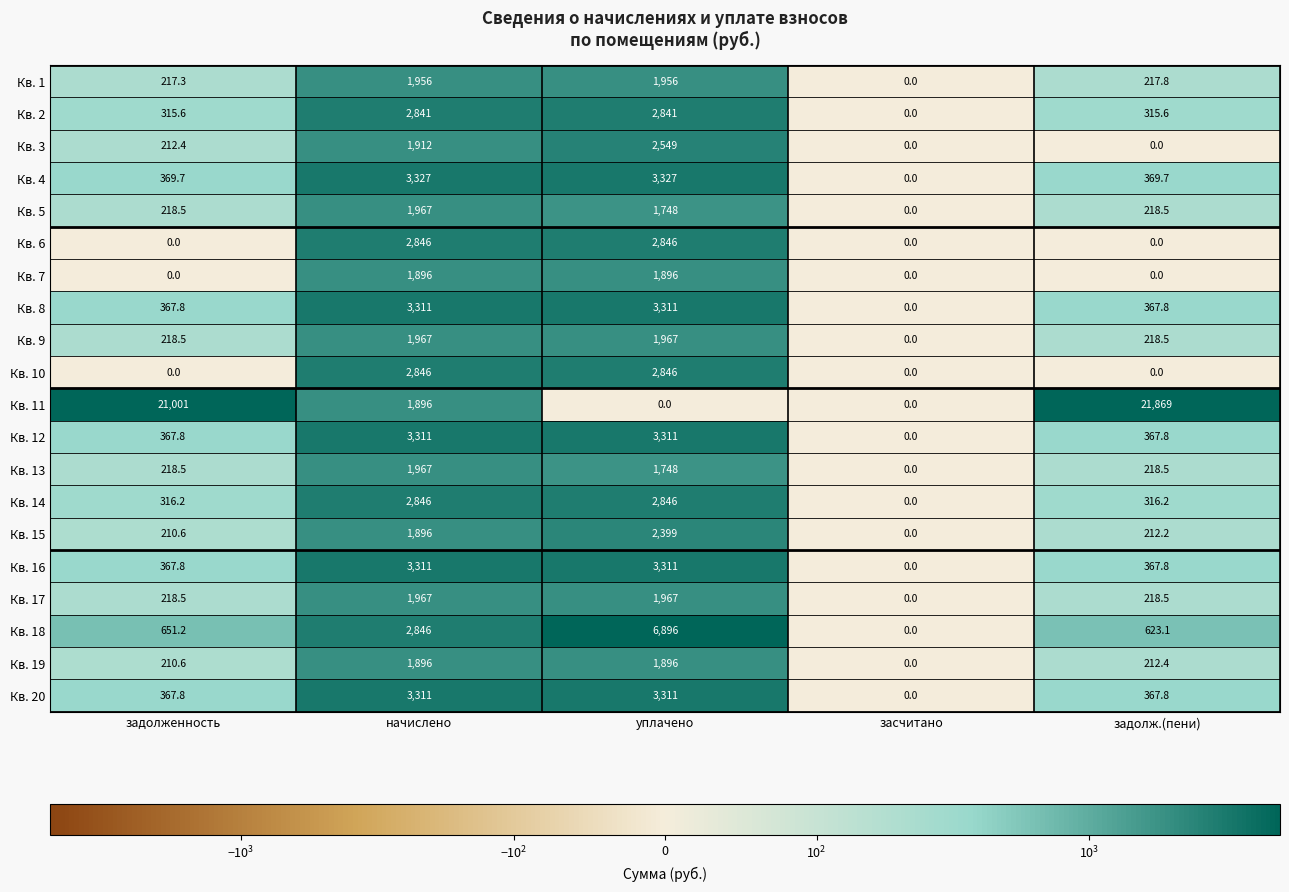

At which category is the sum across all series the highest?

уплачено